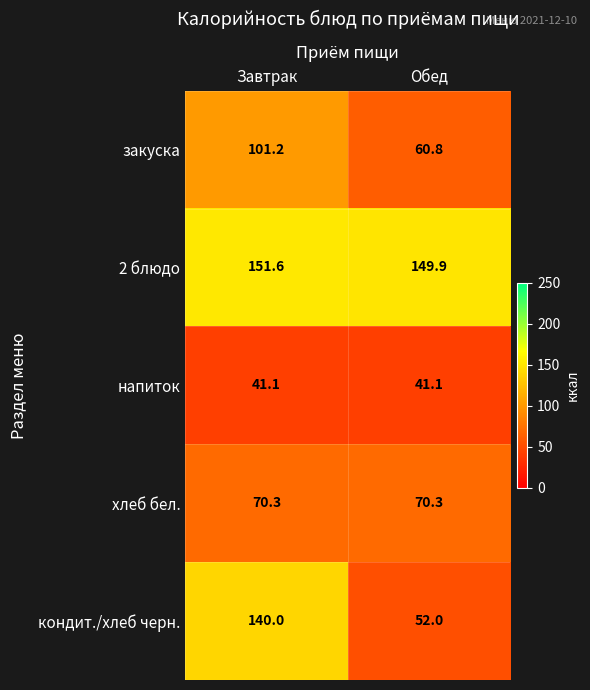

Rank the series at Обед from lowest to highest value.

напиток, кондит./хлеб черн., закуска, хлеб бел., 2 блюдо